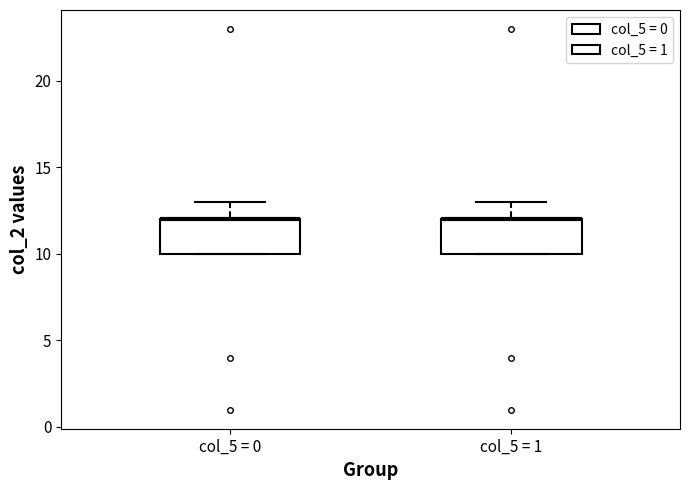

Reading left to right, transcribe this box plot: for each box, give where its median line is, the range the box spans, and where its two whiskers end, as read against the y-axis. The values are not printed on the chart, so give them approximately, as read against the axis.

col_5 = 0: median 12 (drawn on the box's upper edge), box 10 to 12, whiskers 10 to 13
col_5 = 1: median 12 (drawn on the box's upper edge), box 10 to 12, whiskers 10 to 13